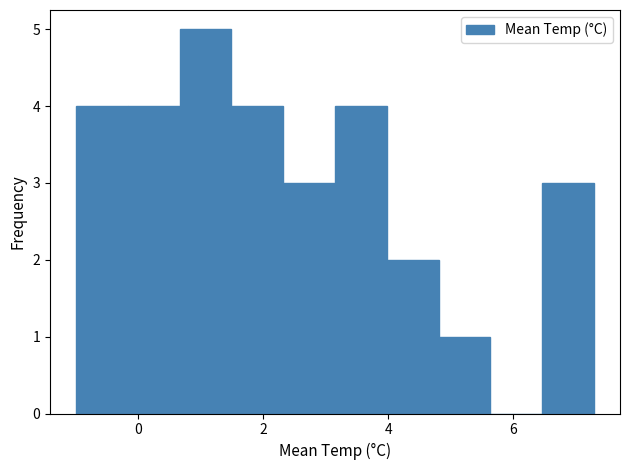

Which range on the x-axis has the tallest bar?

0.6 to 1.4